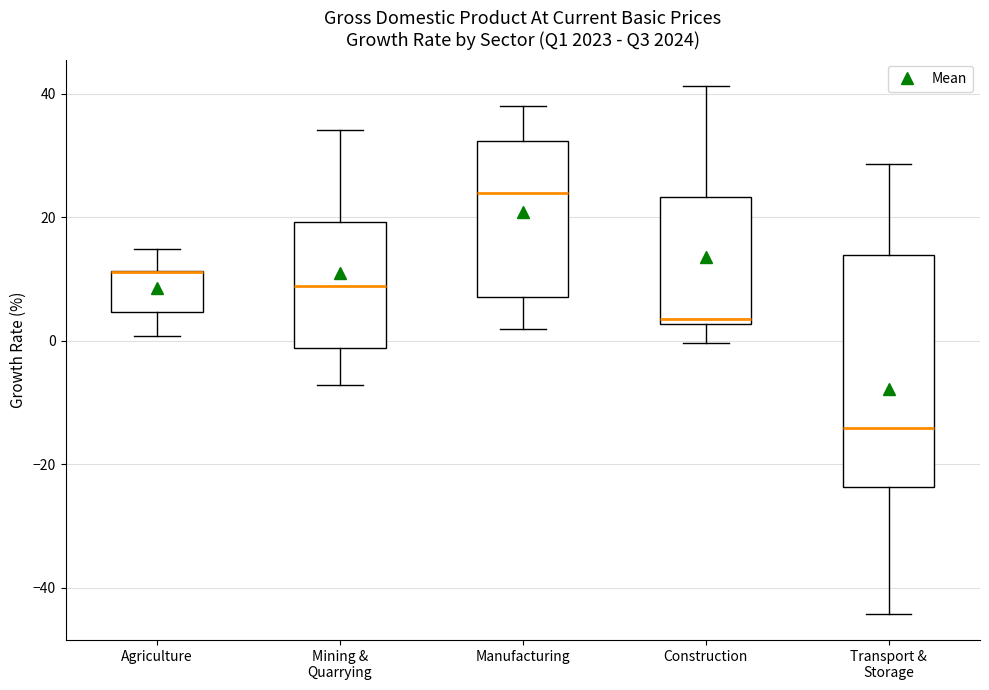

Where does the upper whisker of the box for Mining & Quarrying end on the y-axis? The values are not printed on the chart, so give them approximately, as read against the axis.

34